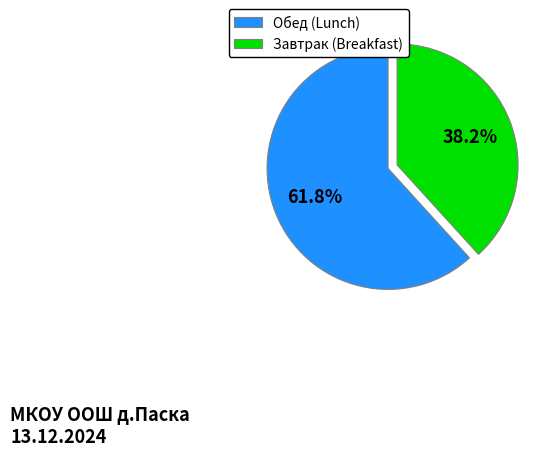

Which has a higher value, Обед (Lunch) or Завтрак (Breakfast)?

Обед (Lunch)